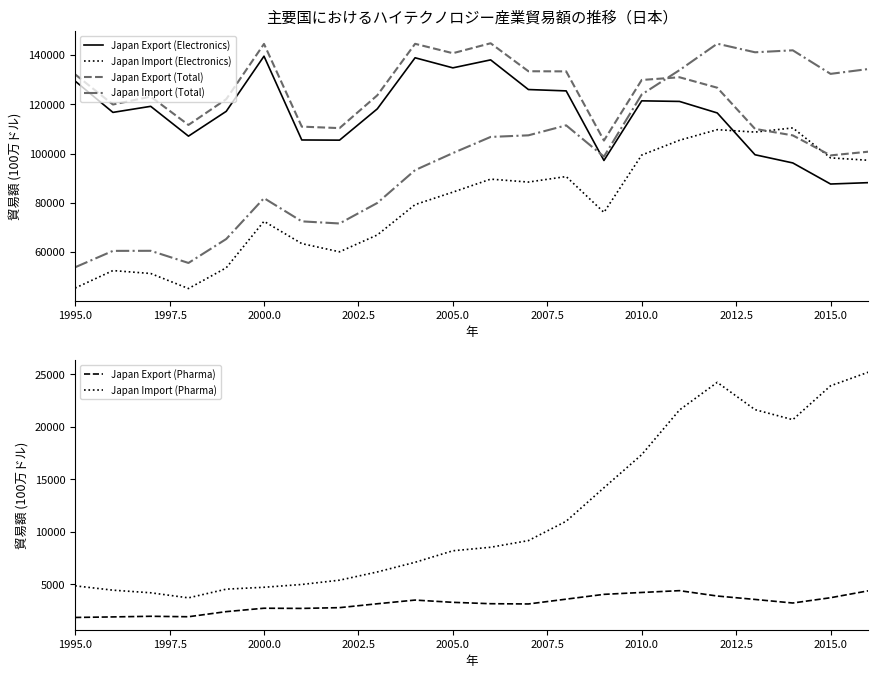

Rank the series by their maximum value, from highest to lowest.

Japan Export (Total), Japan Import (Total), Japan Export (Electronics), Japan Import (Electronics), Japan Import (Pharma), Japan Export (Pharma)